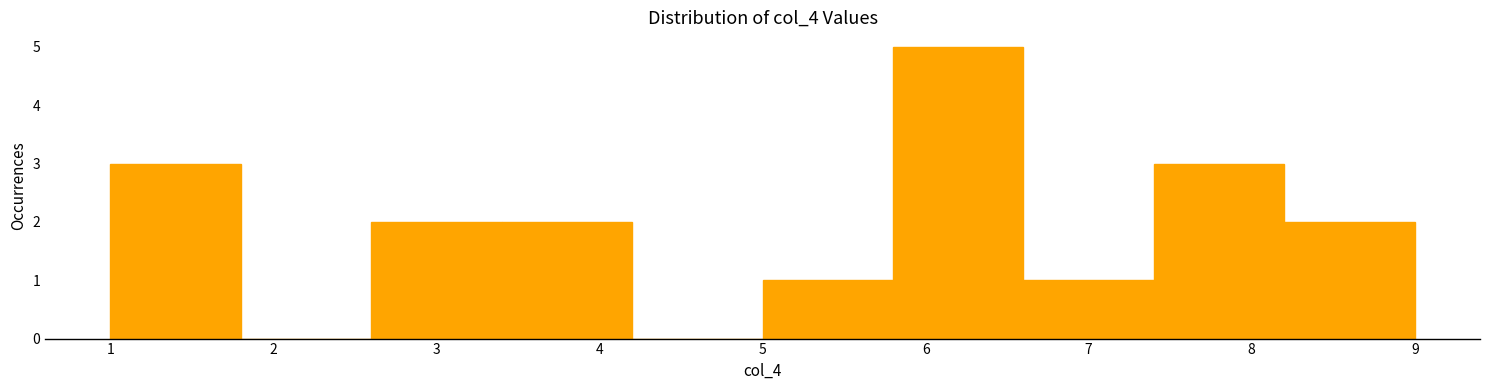

What is the height of the bar covering 5.8 to 6.6 on the x-axis? The values are not printed on the chart, so give them approximately, as read against the axis.

5